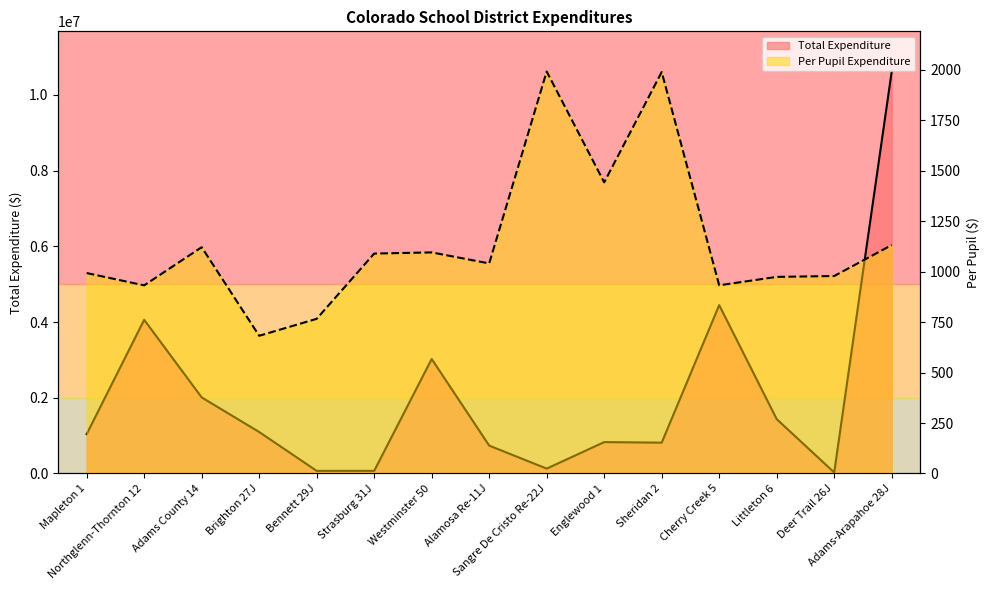

What position from the right is Englewood 1?

6